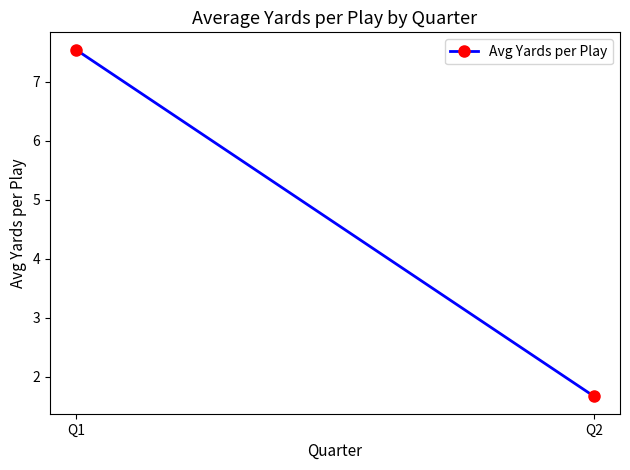

Reading left to right, list all the values displayed in this chart.

Q1=7.5	Q2=1.7